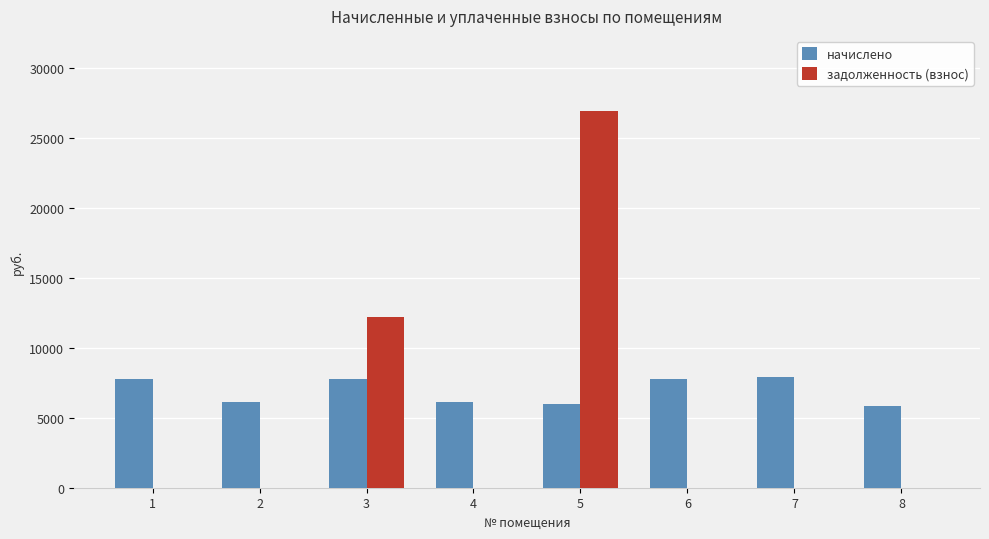

Are the bars grouped side by side (vs. stacked)?

Yes